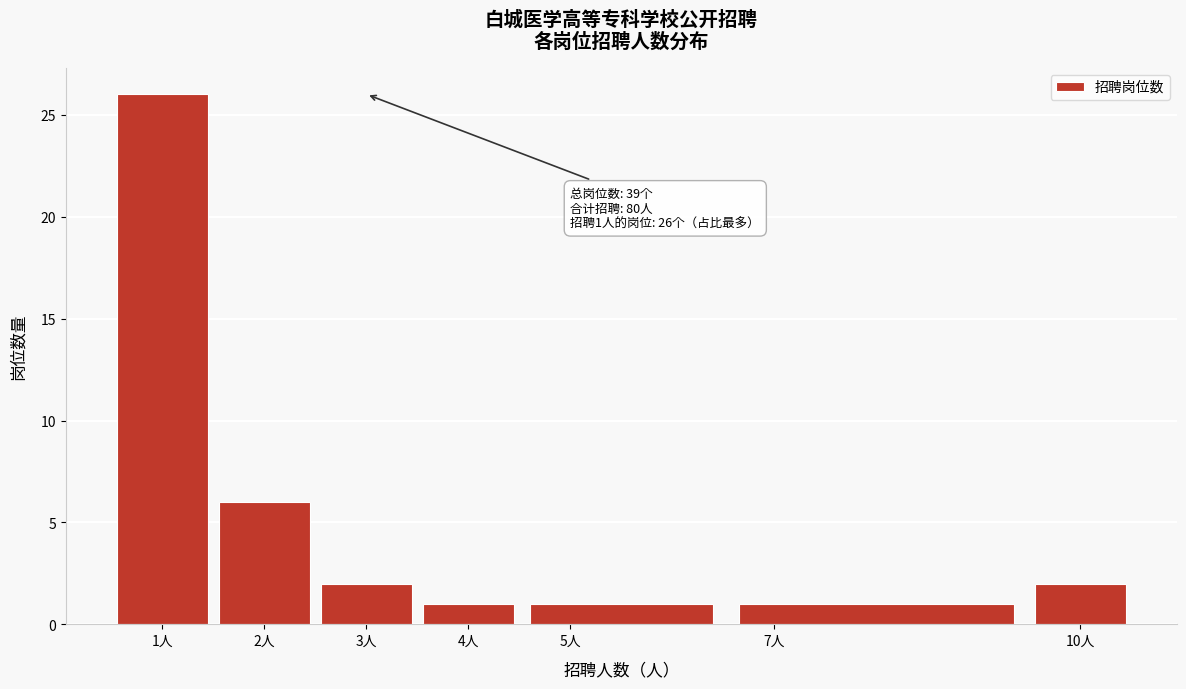

Which range on the x-axis has the tallest bar?

0.5 to 1.5